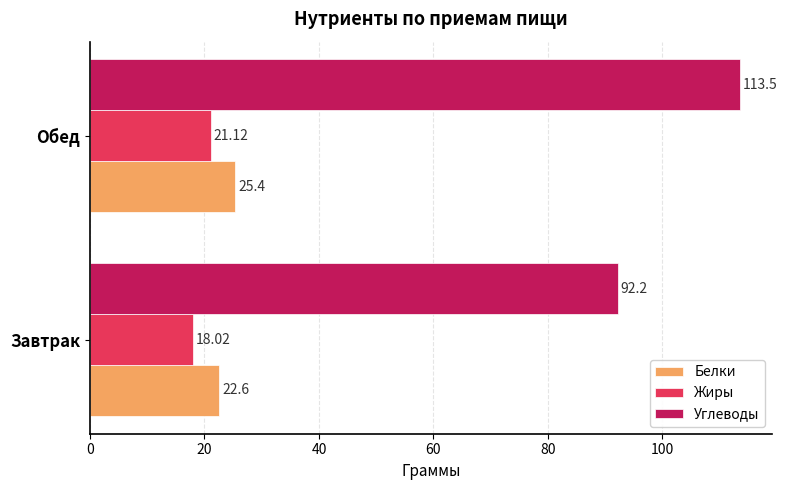

What is the difference between the Жиры values at Обед and Завтрак?

3.1